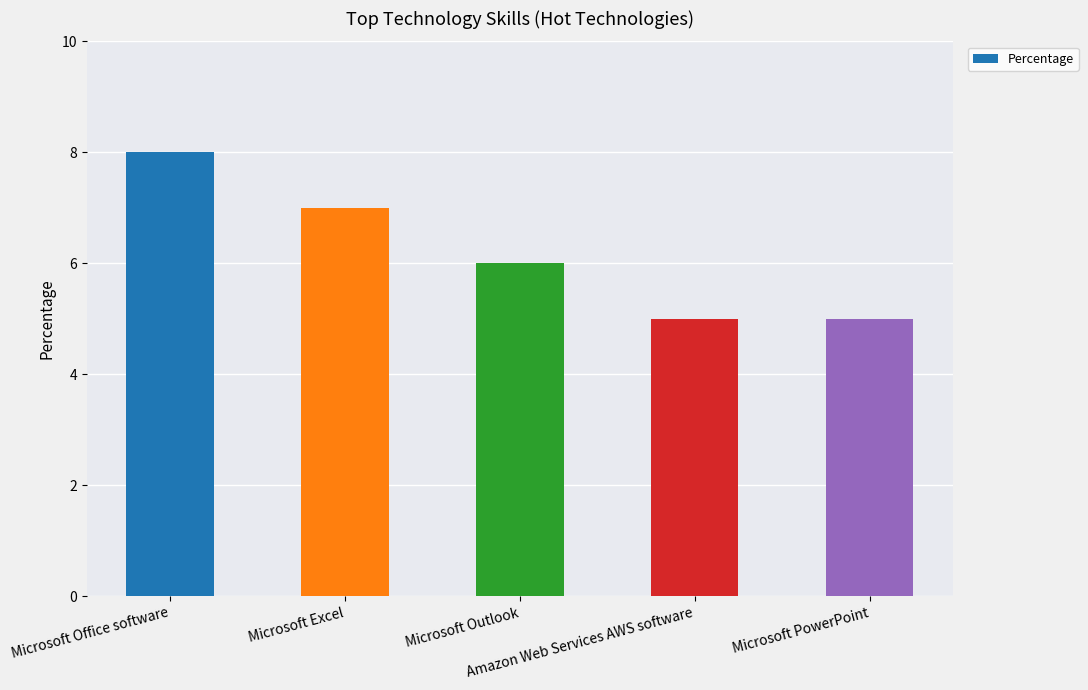

Where is the data nearest to the value 6?

Microsoft Outlook